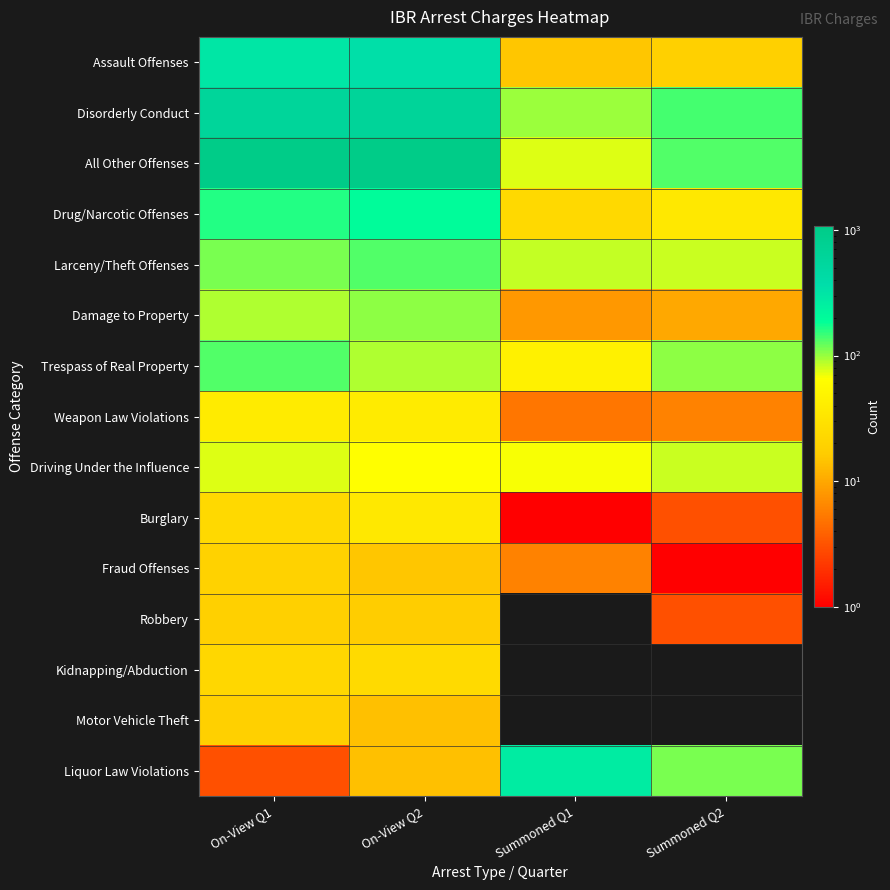

Rank the series by their maximum value, from lowest to highest.

Robbery, Motor Vehicle Theft, Fraud Offenses, Kidnapping/Abduction, Burglary, Weapon Law Violations, Driving Under the Influence, Damage to Property, Trespass of Real Property, Larceny/Theft Offenses, Drug/Narcotic Offenses, Liquor Law Violations, Assault Offenses, Disorderly Conduct, All Other Offenses